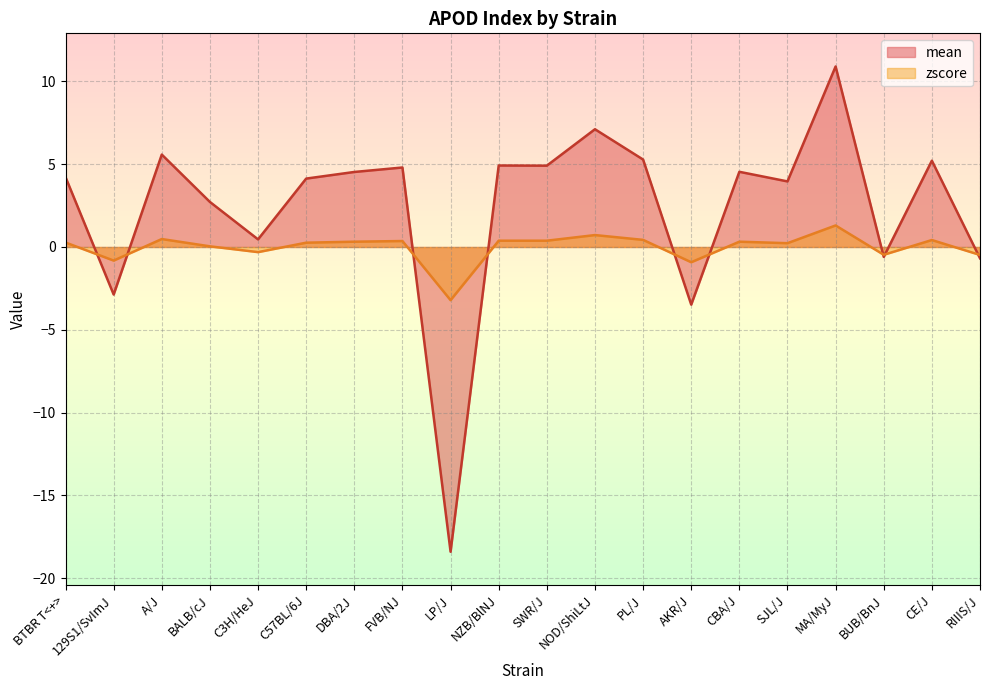

Between CBA/J and A/J, which is larger?

A/J